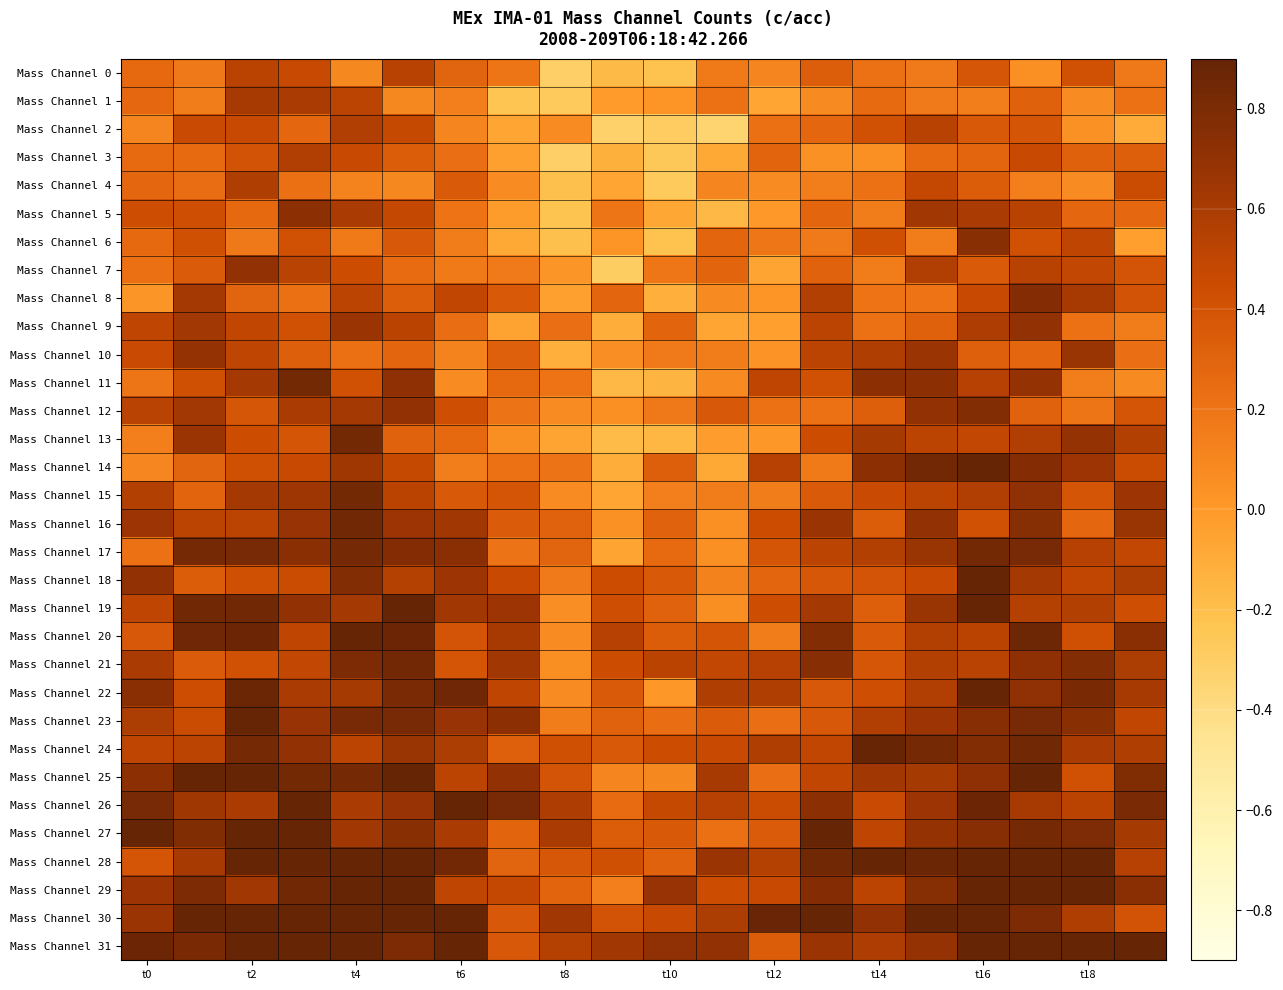

List the series in order of their peak value, highest first.

Mass Channel 14, Mass Channel 18, Mass Channel 19, Mass Channel 20, Mass Channel 22, Mass Channel 23, Mass Channel 25, Mass Channel 26, Mass Channel 27, Mass Channel 28, Mass Channel 29, Mass Channel 30, Mass Channel 31, Mass Channel 24, Mass Channel 16, Mass Channel 21, Mass Channel 17, Mass Channel 11, Mass Channel 15, Mass Channel 13, Mass Channel 12, Mass Channel 8, Mass Channel 6, Mass Channel 5, Mass Channel 9, Mass Channel 7, Mass Channel 10, Mass Channel 1, Mass Channel 4, Mass Channel 2, Mass Channel 3, Mass Channel 0